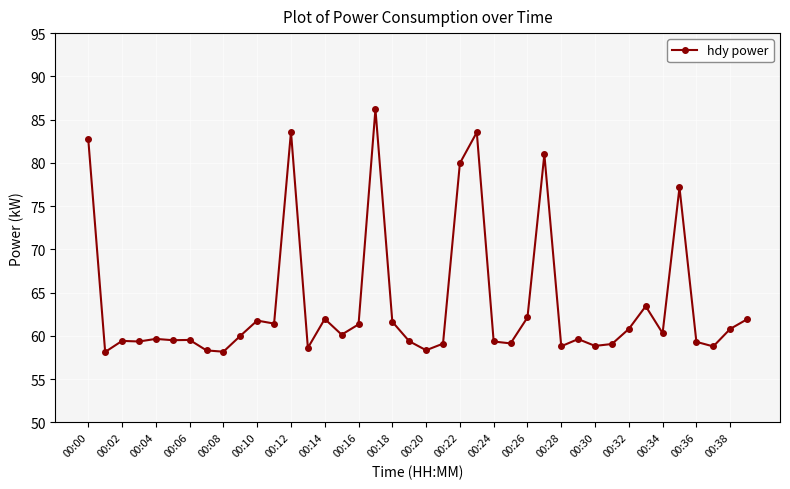

What is the maximum value shown in the chart?

86.2